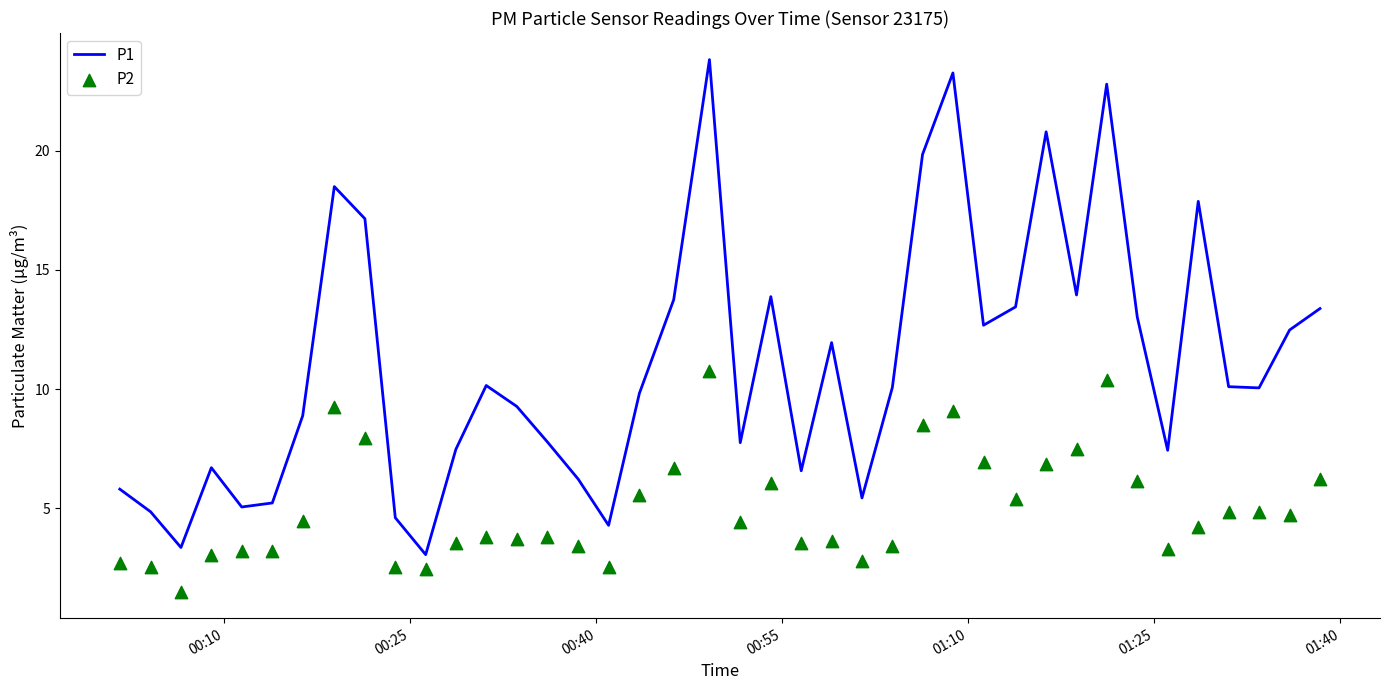

Which series contains the lowest Y value?

P2